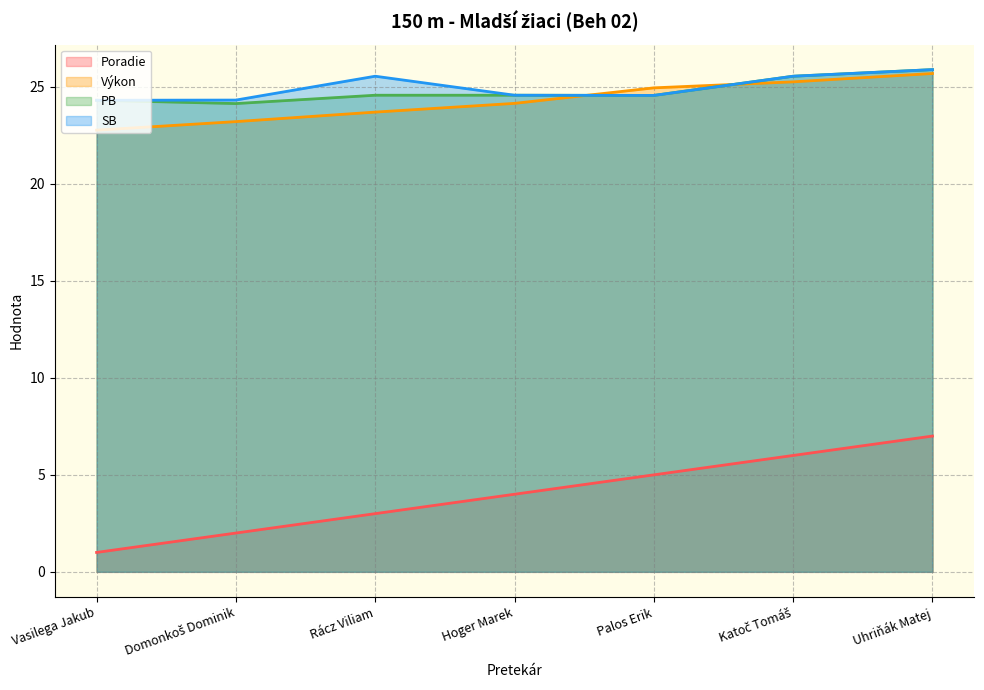

Between Hoger Marek and Palos Erik, which series saw the biggest shift?

Poradie